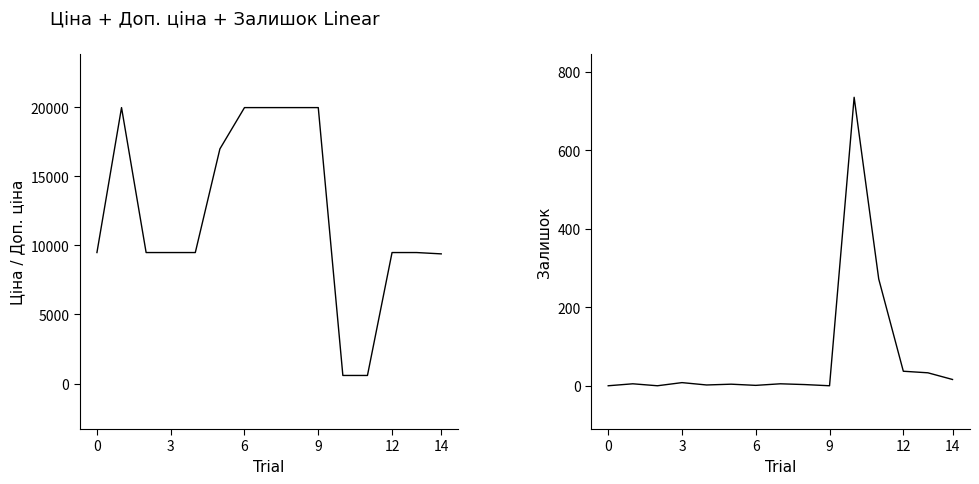

What is the label of the 6th point from the right?

9